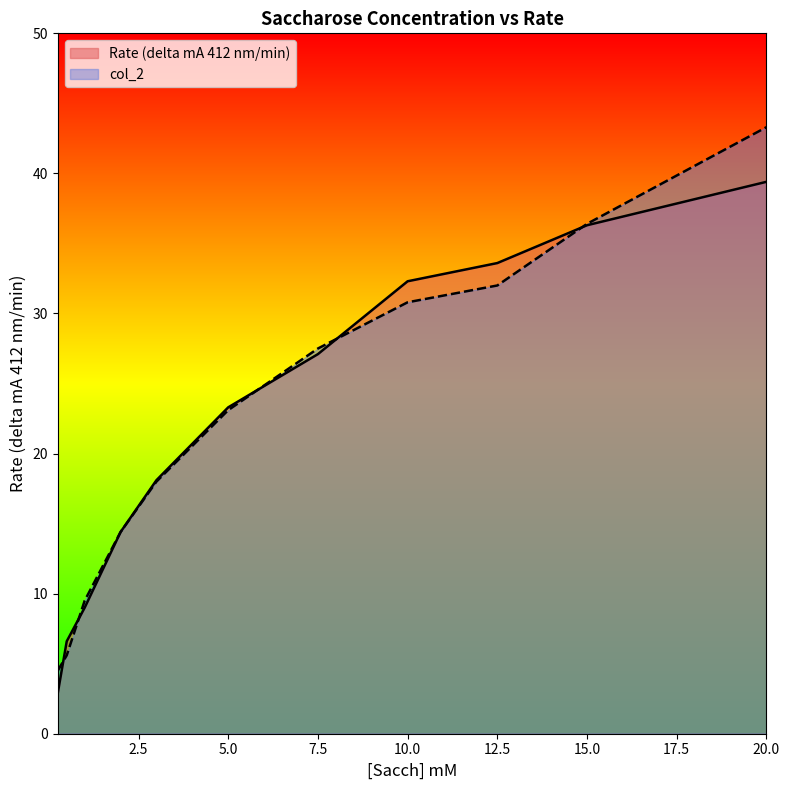

Where does the Rate (delta mA 412 nm/min) series first go above 23?

5.0